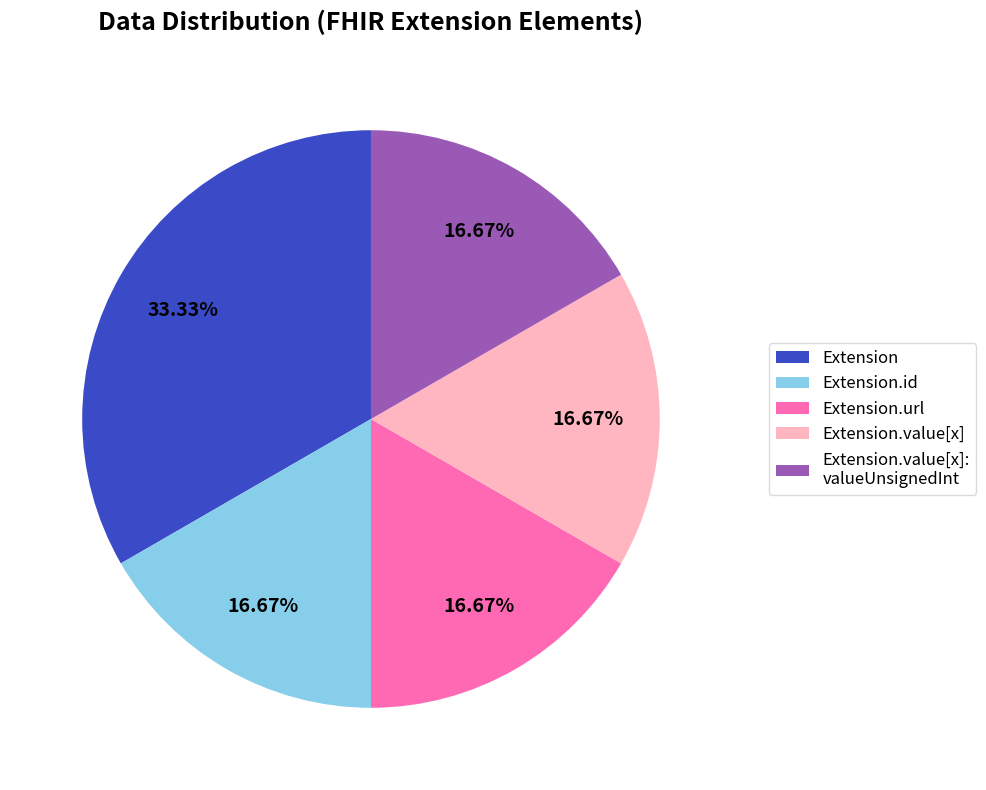

Which slice is the largest?

Extension